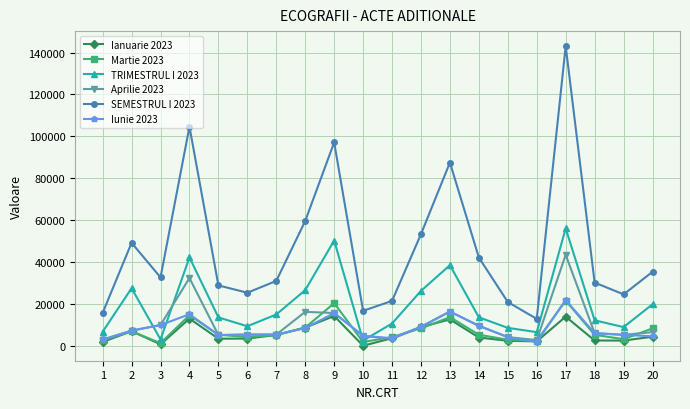

The value of Aprilie 2023 at 9 is 15614.5. True or false?

True